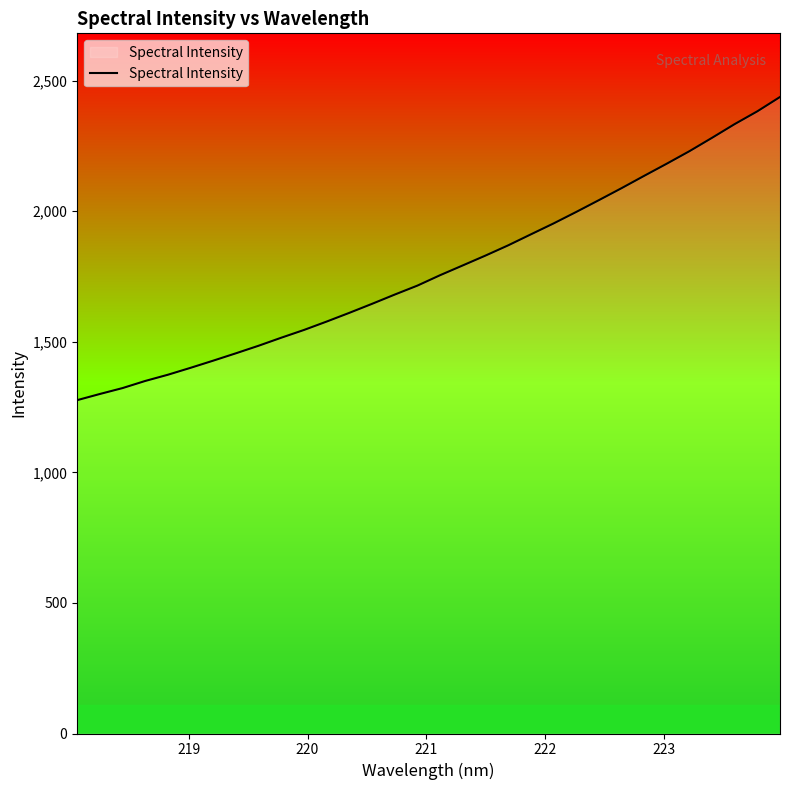

What is the smallest value displayed?

1276.5